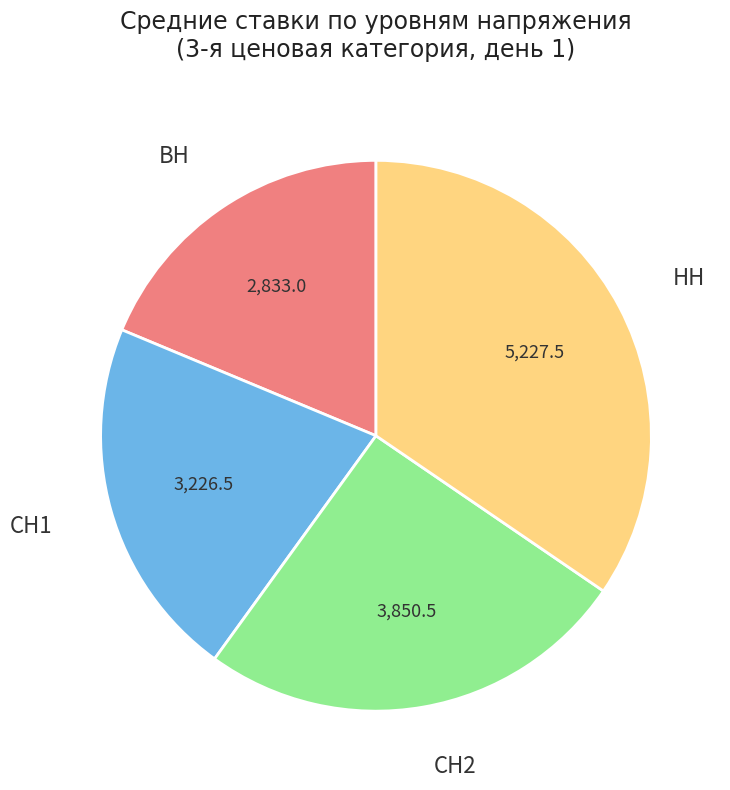

Is there a majority slice in this chart?

No